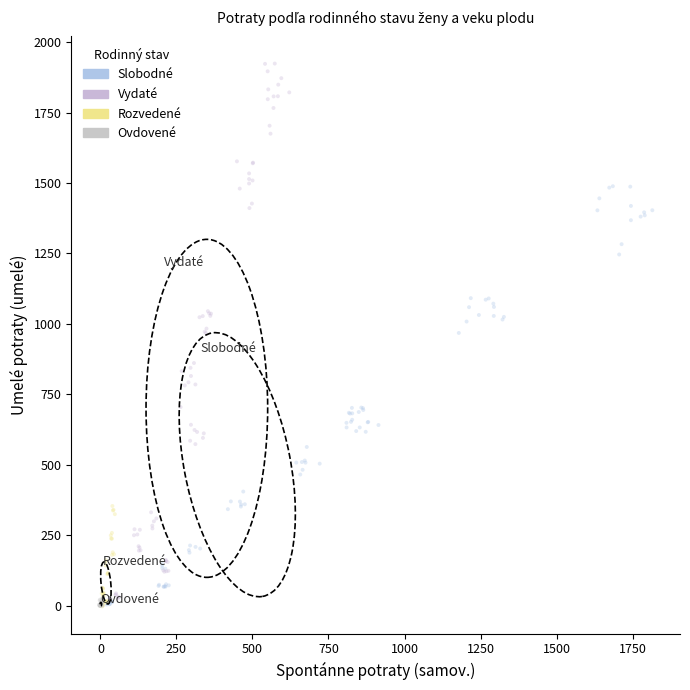

Which series has the largest Y range (max minus min)?

Vydaté